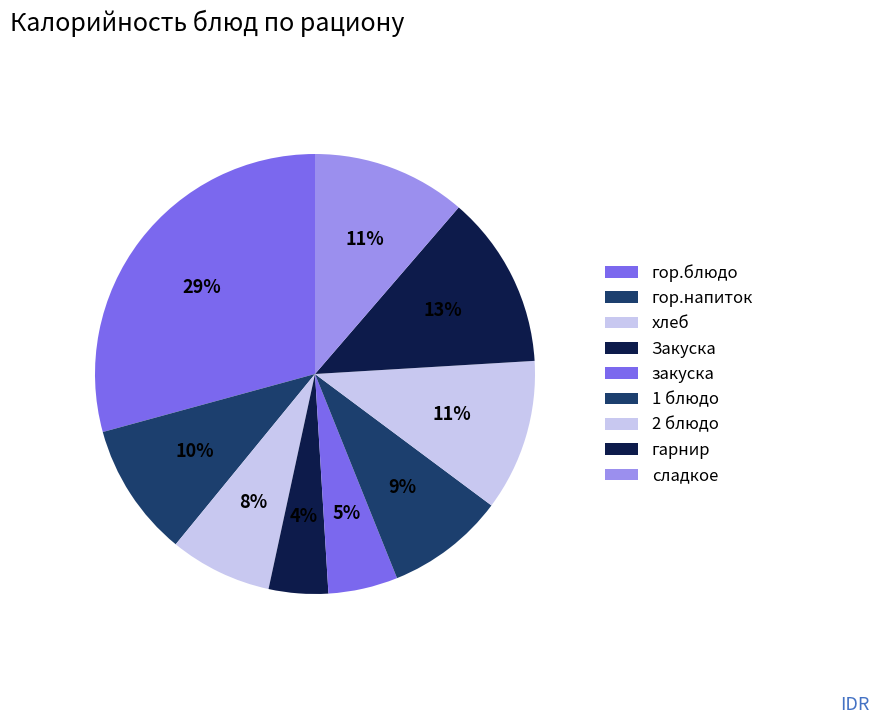

What is the smallest slice in the pie chart?

Закуска